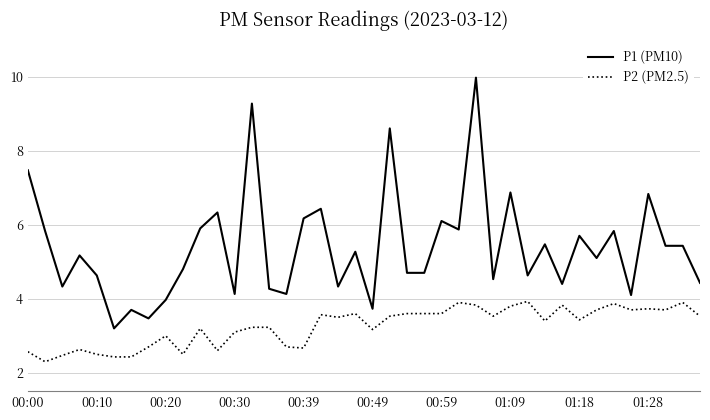

What is the lowest value of the P2 (PM2.5) series?

2.3